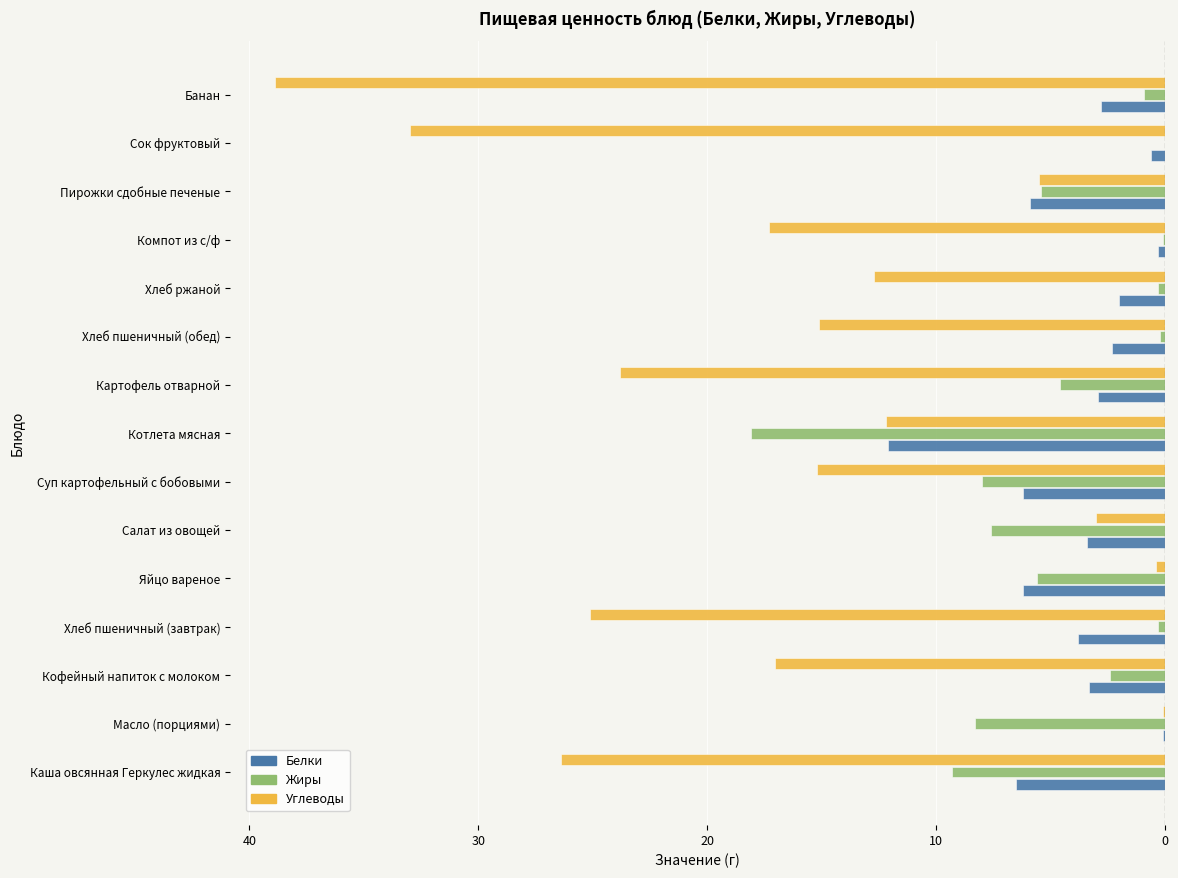

What is the label of the 3rd bar from the right?

Пирожки сдобные печеные